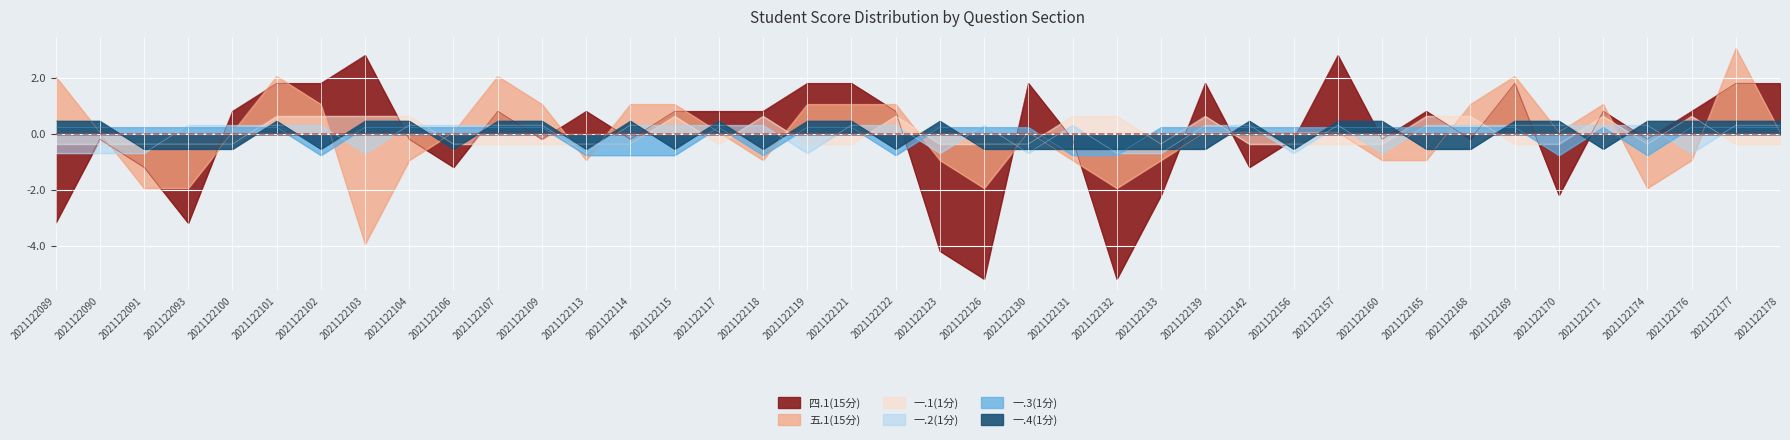

Reading left to right, extract all data points from this chart.

四.1(15分): 2021122089=-3.2	2021122090=-0.2	2021122091=-1.2	2021122093=-3.2	2021122100=0.8	2021122101=1.8	2021122102=1.8	2021122103=2.8	2021122104=-0.2	2021122106=-1.2	2021122107=0.8	2021122109=-0.2	2021122113=0.8	2021122114=-0.2	2021122115=0.8	2021122117=0.8	2021122118=0.8	2021122119=1.8	2021122121=1.8	2021122122=0.8	2021122123=-4.2	2021122126=-5.2	2021122130=1.8	2021122131=-0.2	2021122132=-5.2	2021122133=-2.2	2021122139=1.8	2021122142=-1.2	2021122156=-0.2	2021122157=2.8	2021122160=-0.2	2021122165=0.8	2021122168=-0.2	2021122169=1.8	2021122170=-2.2	2021122171=0.8	2021122174=-0.2	2021122176=0.8	2021122177=1.8	2021122178=1.8
五.1(15分): 2021122089=2.1	2021122090=0.1	2021122091=-1.9	2021122093=-1.9	2021122100=0.1	2021122101=2.1	2021122102=1.1	2021122103=-3.9	2021122104=-0.9	2021122106=0.1	2021122107=2.1	2021122109=1.1	2021122113=-0.9	2021122114=1.1	2021122115=1.1	2021122117=0.1	2021122118=-0.9	2021122119=1.1	2021122121=1.1	2021122122=1.1	2021122123=-0.9	2021122126=-1.9	2021122130=0.1	2021122131=-0.9	2021122132=-1.9	2021122133=-0.9	2021122139=0.1	2021122142=0.1	2021122156=0.1	2021122157=0.1	2021122160=-0.9	2021122165=-0.9	2021122168=1.1	2021122169=2.1	2021122170=0.1	2021122171=1.1	2021122174=-1.9	2021122176=-0.9	2021122177=3.1	2021122178=0.1
一.1(1分): 2021122089=-0.3	2021122090=-0.3	2021122091=-0.3	2021122093=-0.3	2021122100=-0.3	2021122101=0.7	2021122102=0.7	2021122103=0.7	2021122104=0.7	2021122106=-0.3	2021122107=-0.3	2021122109=-0.3	2021122113=-0.3	2021122114=-0.3	2021122115=0.7	2021122117=-0.3	2021122118=0.7	2021122119=-0.3	2021122121=-0.3	2021122122=0.7	2021122123=-0.3	2021122126=-0.3	2021122130=-0.3	2021122131=0.7	2021122132=0.7	2021122133=-0.3	2021122139=0.7	2021122142=-0.3	2021122156=-0.3	2021122157=-0.3	2021122160=-0.3	2021122165=0.7	2021122168=0.7	2021122169=-0.3	2021122170=-0.3	2021122171=0.7	2021122174=-0.3	2021122176=0.7	2021122177=-0.3	2021122178=-0.3
一.2(1分): 2021122089=-0.7	2021122090=-0.7	2021122091=-0.7	2021122093=0.3	2021122100=0.3	2021122101=0.3	2021122102=0.3	2021122103=-0.7	2021122104=0.3	2021122106=0.3	2021122107=0.3	2021122109=0.3	2021122113=-0.7	2021122114=0.3	2021122115=0.3	2021122117=0.3	2021122118=0.3	2021122119=-0.7	2021122121=0.3	2021122122=0.3	2021122123=-0.7	2021122126=0.3	2021122130=-0.7	2021122131=0.3	2021122132=-0.7	2021122133=-0.7	2021122139=0.3	2021122142=0.3	2021122156=-0.7	2021122157=0.3	2021122160=-0.7	2021122165=0.3	2021122168=0.3	2021122169=0.3	2021122170=0.3	2021122171=0.3	2021122174=0.3	2021122176=-0.7	2021122177=0.3	2021122178=0.3
一.3(1分): 2021122089=0.2	2021122090=0.2	2021122091=0.2	2021122093=0.2	2021122100=0.2	2021122101=0.2	2021122102=-0.8	2021122103=0.2	2021122104=0.2	2021122106=0.2	2021122107=0.2	2021122109=0.2	2021122113=-0.8	2021122114=-0.8	2021122115=-0.8	2021122117=0.2	2021122118=-0.8	2021122119=0.2	2021122121=0.2	2021122122=-0.8	2021122123=0.2	2021122126=0.2	2021122130=0.2	2021122131=-0.8	2021122132=-0.8	2021122133=0.2	2021122139=0.2	2021122142=0.2	2021122156=0.2	2021122157=0.2	2021122160=0.2	2021122165=0.2	2021122168=0.2	2021122169=0.2	2021122170=-0.8	2021122171=0.2	2021122174=-0.8	2021122176=0.2	2021122177=0.2	2021122178=0.2
一.4(1分): 2021122089=0.5	2021122090=0.5	2021122091=-0.5	2021122093=-0.5	2021122100=-0.5	2021122101=0.5	2021122102=-0.5	2021122103=0.5	2021122104=0.5	2021122106=-0.5	2021122107=0.5	2021122109=0.5	2021122113=-0.5	2021122114=0.5	2021122115=-0.5	2021122117=0.5	2021122118=-0.5	2021122119=0.5	2021122121=0.5	2021122122=-0.5	2021122123=0.5	2021122126=-0.5	2021122130=-0.5	2021122131=-0.5	2021122132=-0.5	2021122133=-0.5	2021122139=-0.5	2021122142=0.5	2021122156=-0.5	2021122157=0.5	2021122160=0.5	2021122165=-0.5	2021122168=-0.5	2021122169=0.5	2021122170=0.5	2021122171=-0.5	2021122174=0.5	2021122176=0.5	2021122177=0.5	2021122178=0.5